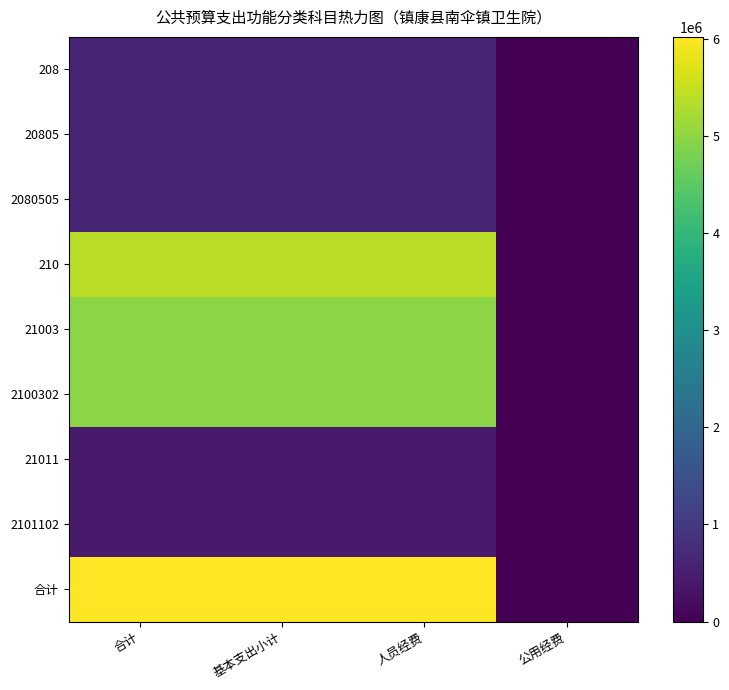

Which has a higher value, 公用经费 or 合计?

合计